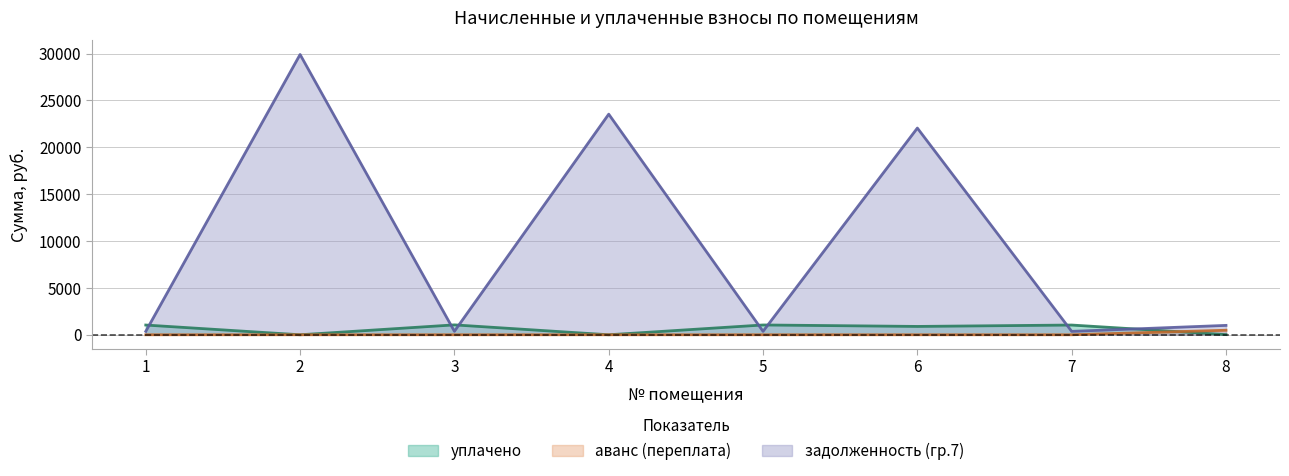

List the series in order of their peak value, highest first.

задолженность (гр.7), уплачено, аванс (переплата)